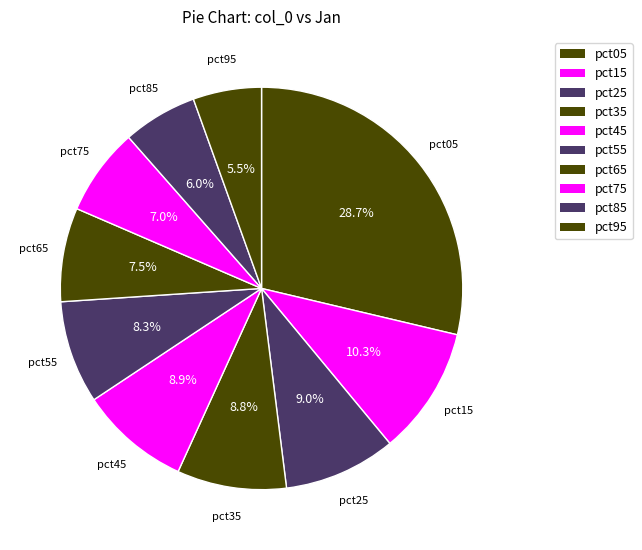

How many slices are in this pie chart?

10